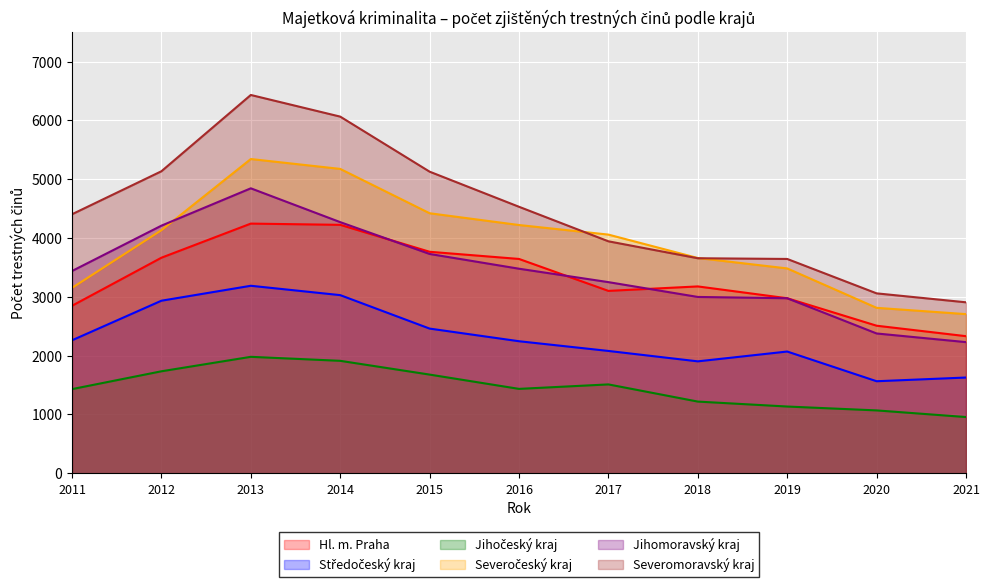

Rank the series by their maximum value, from highest to lowest.

Severomoravský kraj, Severočeský kraj, Jihomoravský kraj, Hl. m. Praha, Středočeský kraj, Jihočeský kraj